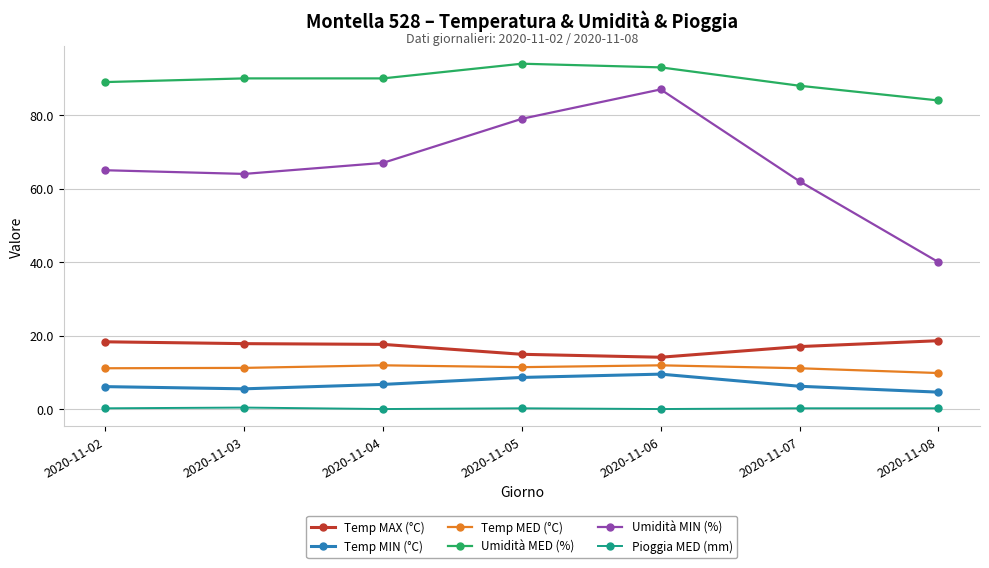

What is the maximum value for Temp MAX (°C)?

18.6